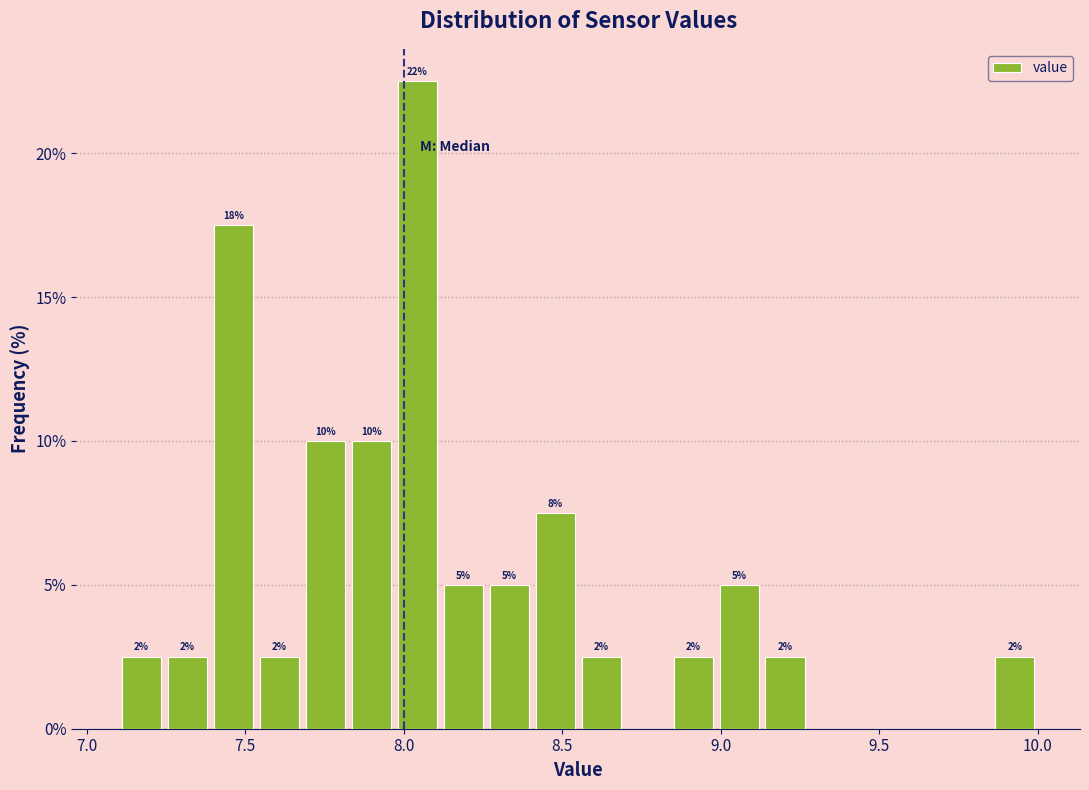

Read against the x-axis, roughly where is the centre of the tallest bar?

8.05